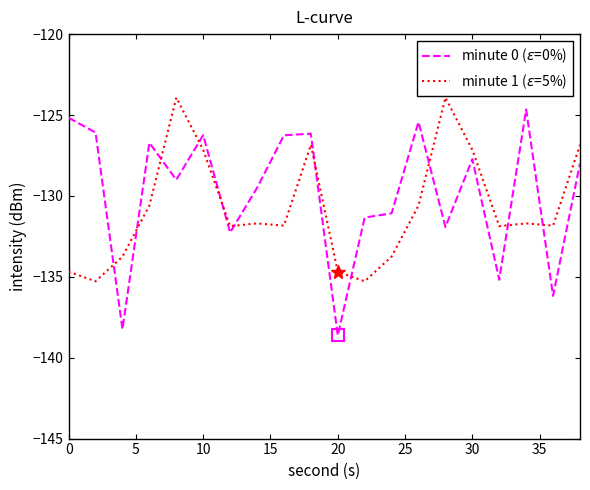

True or false: minute 0 ($\varepsilon$=0%) and minute 1 ($\varepsilon$=5%) cross at least once.

True